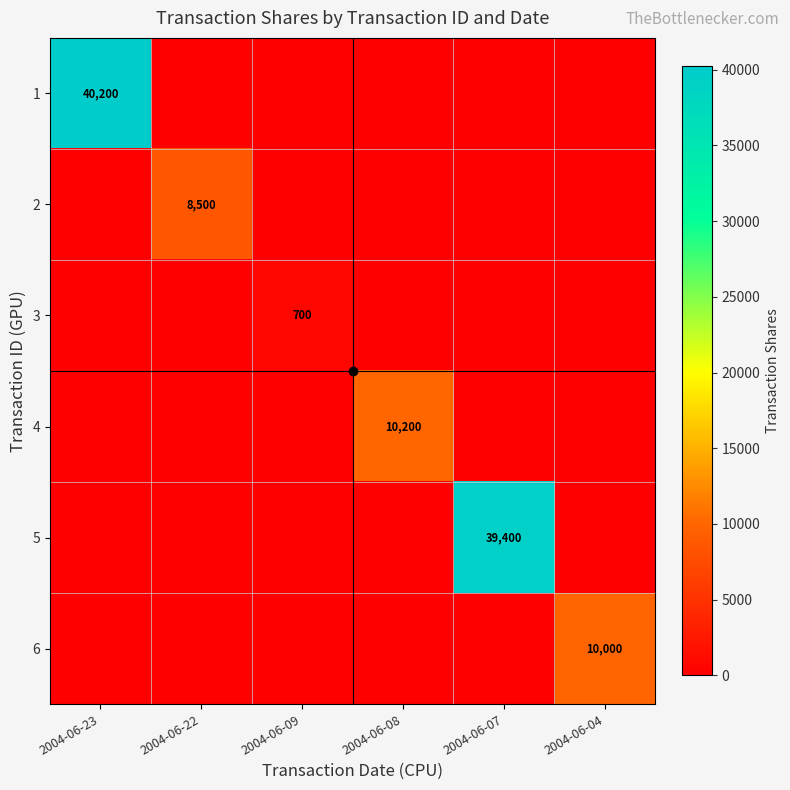

List the labels in order of 5 value, largest first.

2004-06-07, 2004-06-23, 2004-06-22, 2004-06-09, 2004-06-08, 2004-06-04